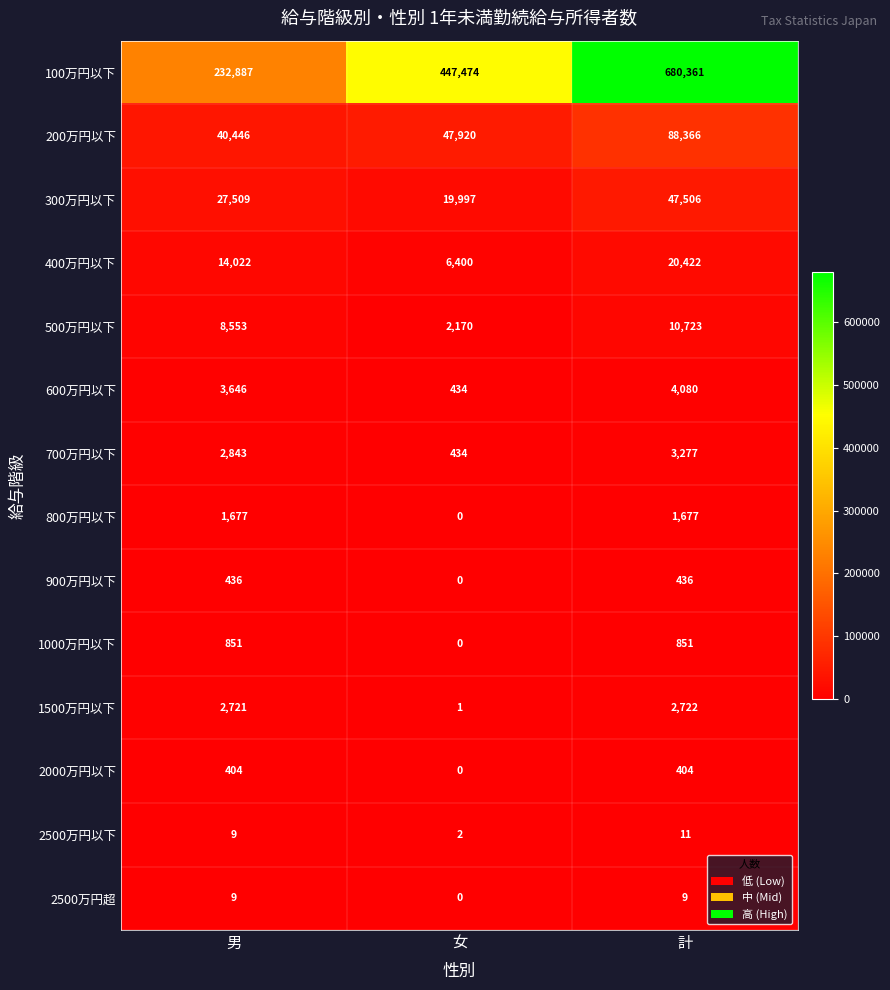

What is the difference between the maximum and minimum values in the 900万円以下 series?

436